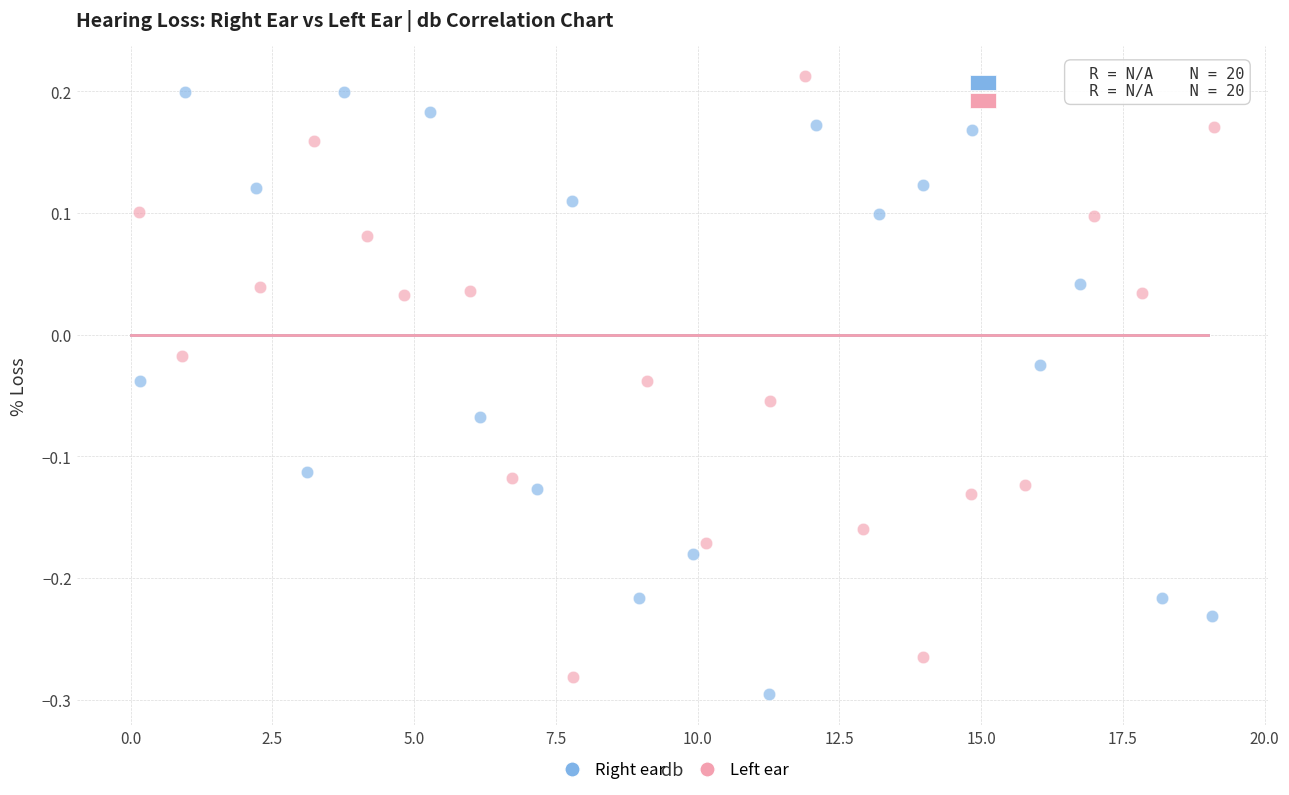

What are all the series names shown in the legend?

Right ear, Left ear